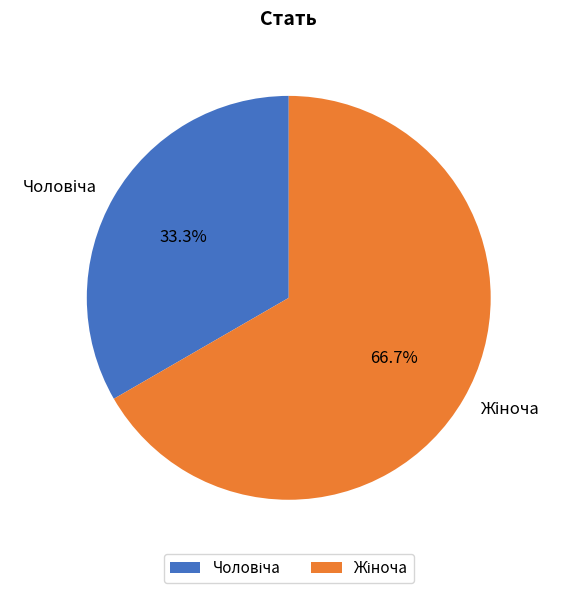

Is there a majority slice in this chart?

Yes